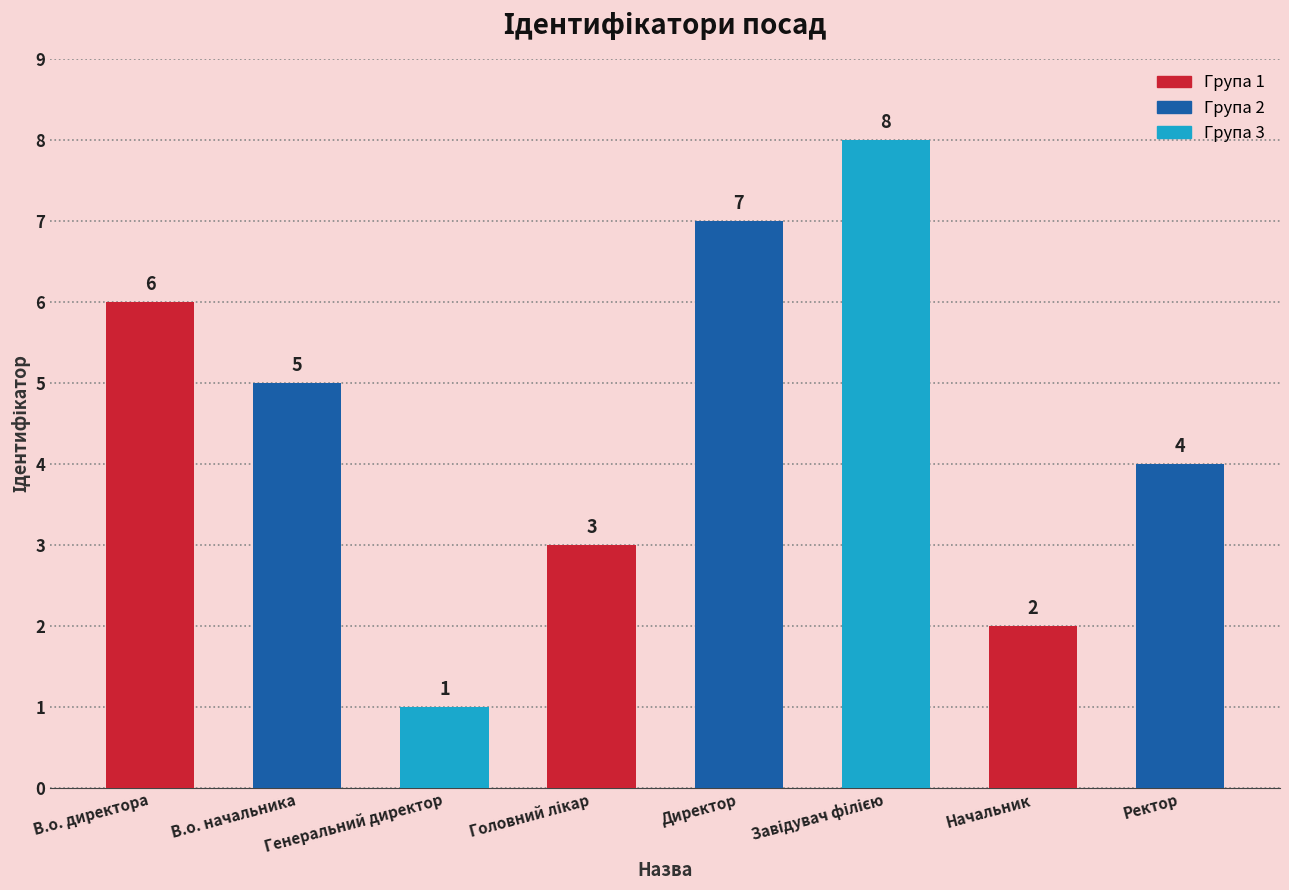

What is the sum of the values at Директор and В.о. директора?

13